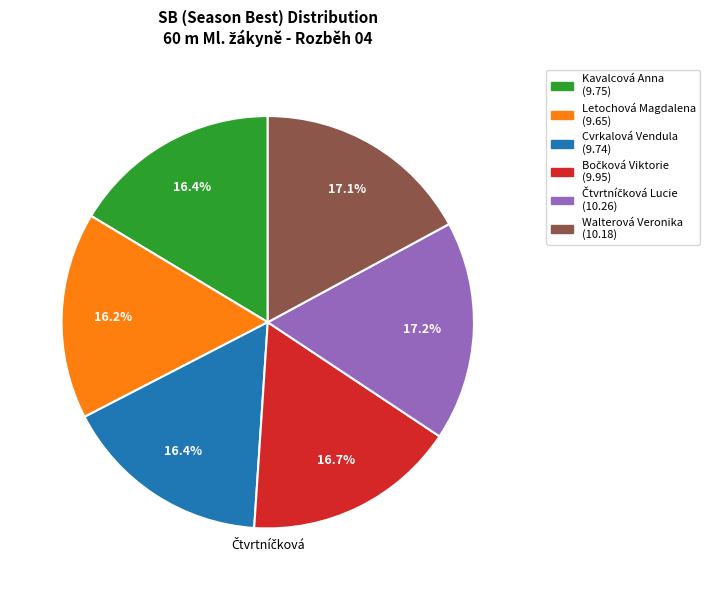

What portion of the pie excludes Kavalcová Anna?

83.6%